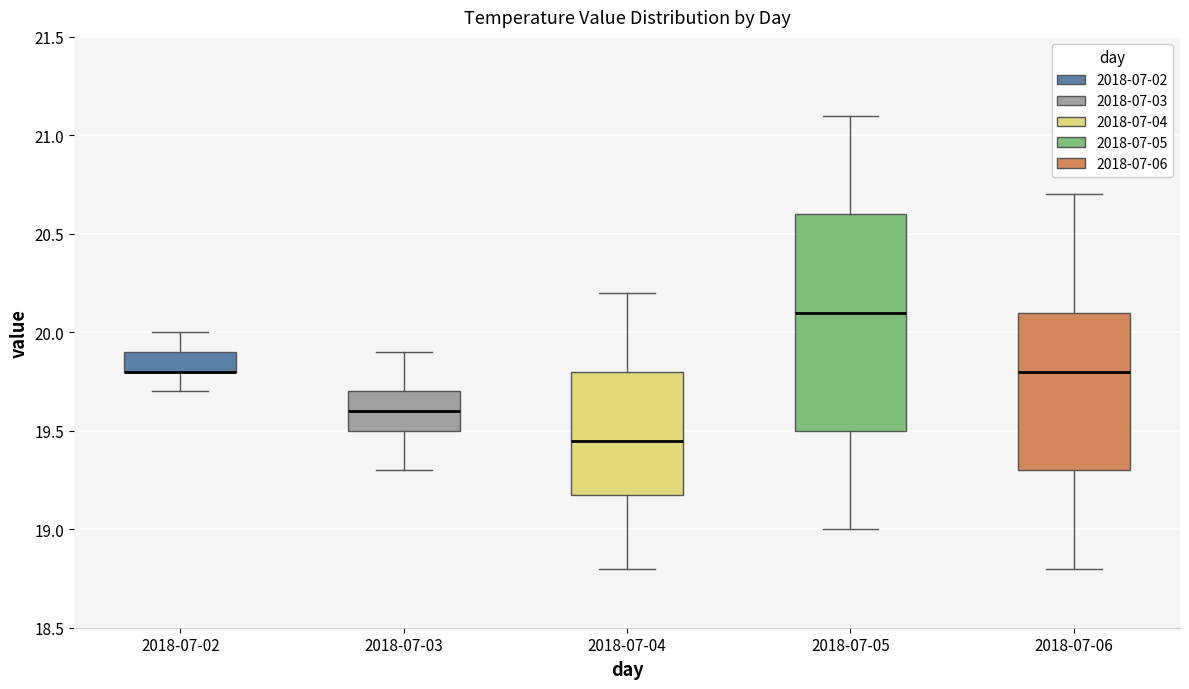

Where is the lower edge of the box for 2018-07-06 on the y-axis? The values are not printed on the chart, so give them approximately, as read against the axis.

19.30